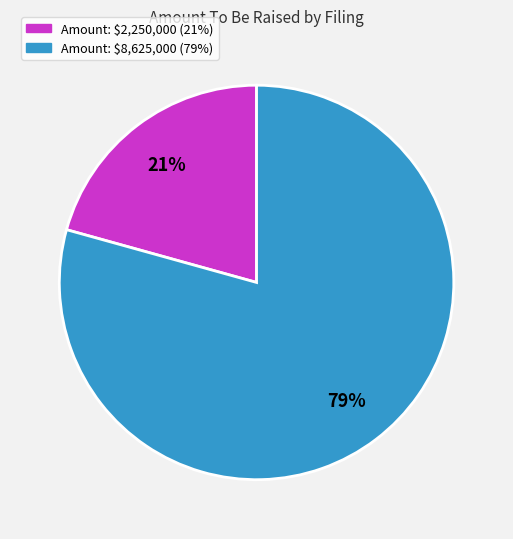

To the nearest percent, what is the average slice percentage?

50%